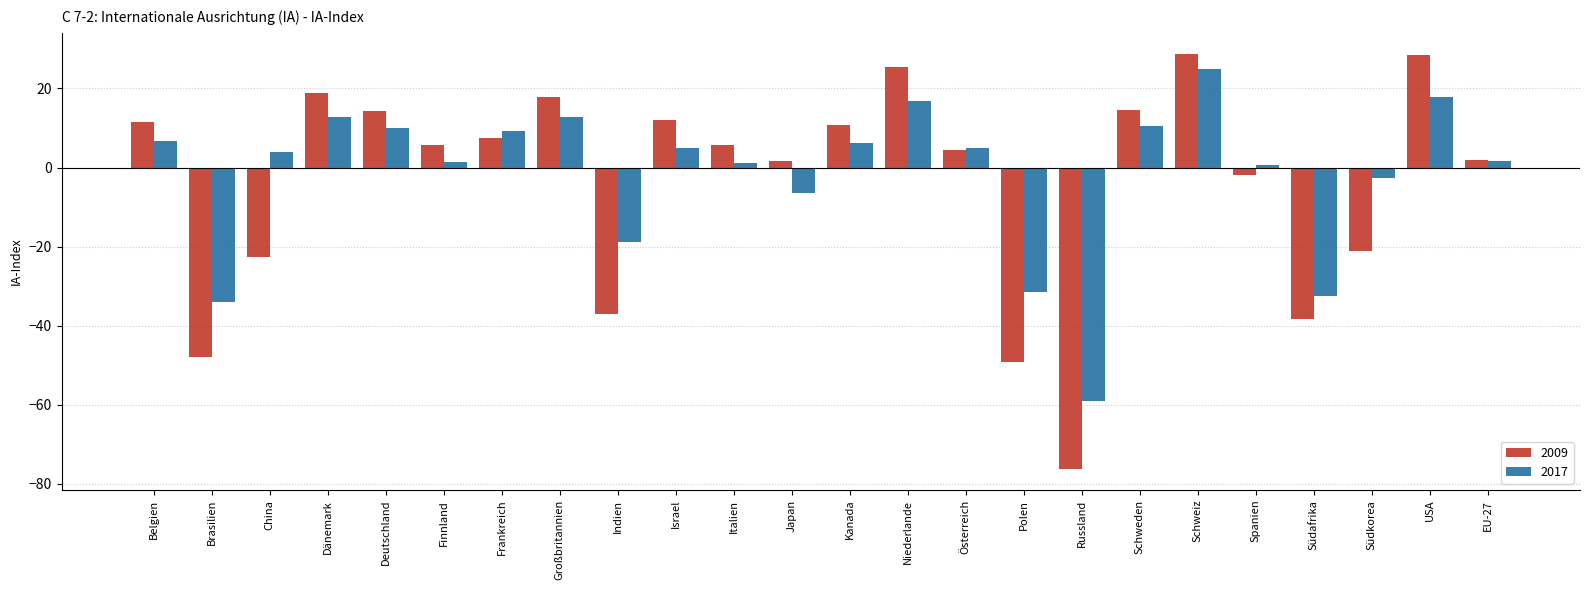

Which series has the largest range (max minus min)?

2009